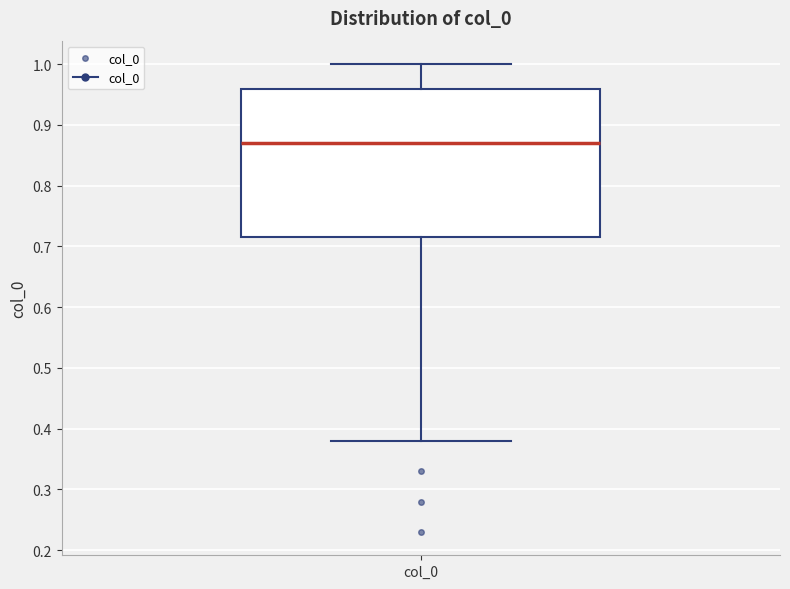

Where does the upper whisker of the box for col_0 end on the y-axis? The values are not printed on the chart, so give them approximately, as read against the axis.

1.00